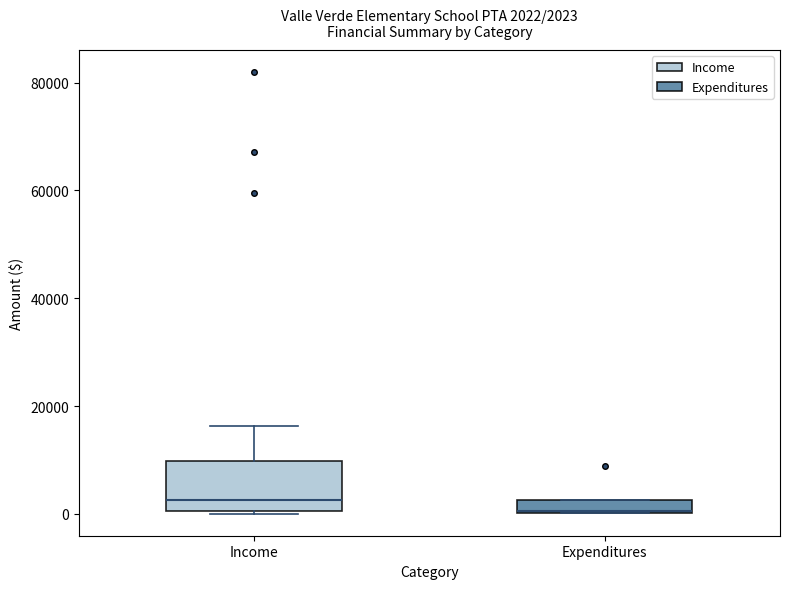

Which box has the highest median line?

Income